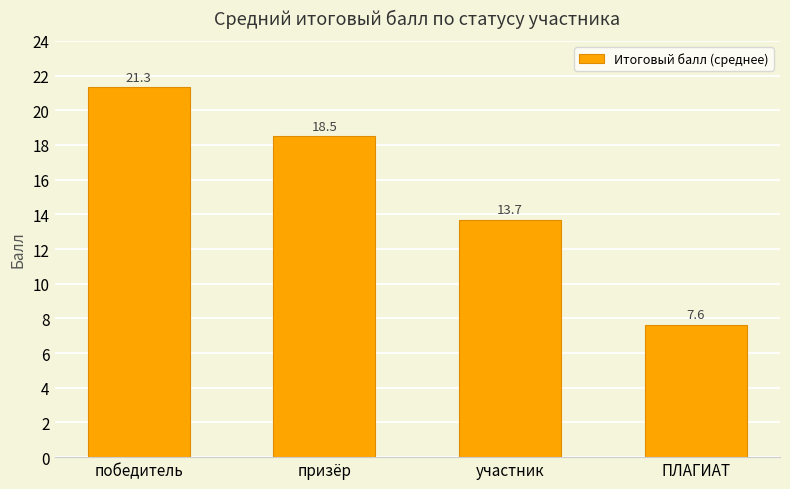

Reading left to right, list all the values displayed in this chart.

21.3	18.5	13.7	7.6